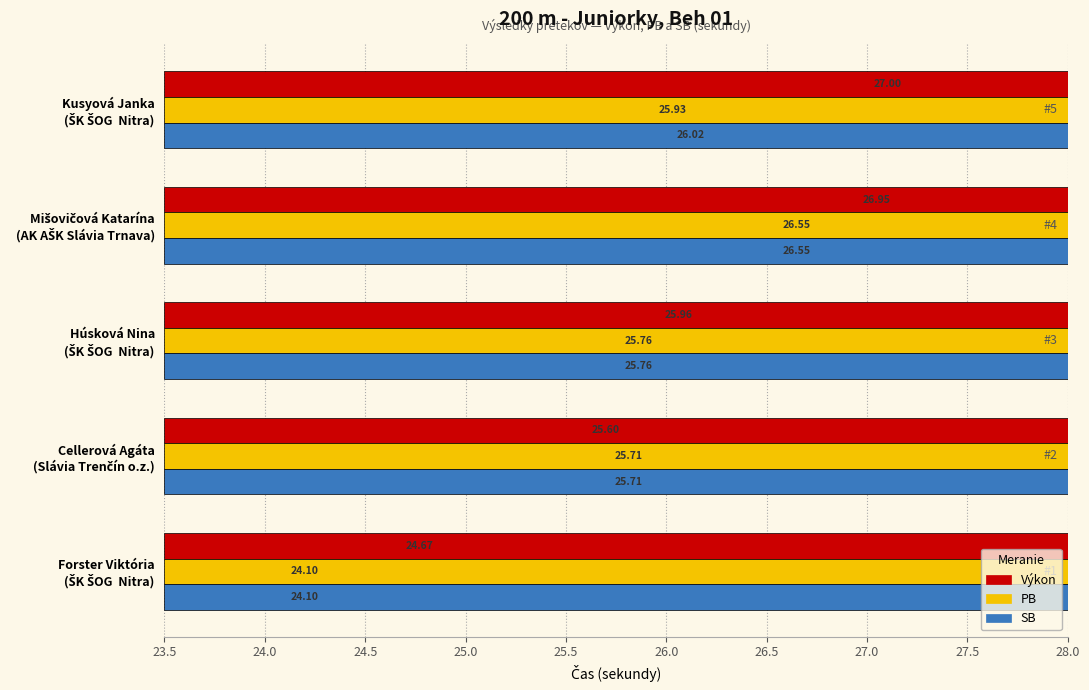

At how many categories does at least one series exceed 25?

4